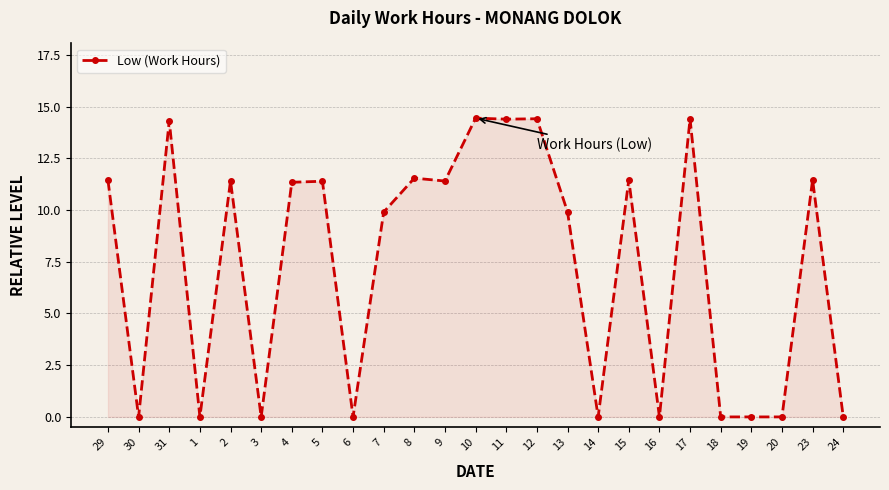

Between 30 and 23, which is larger?

23